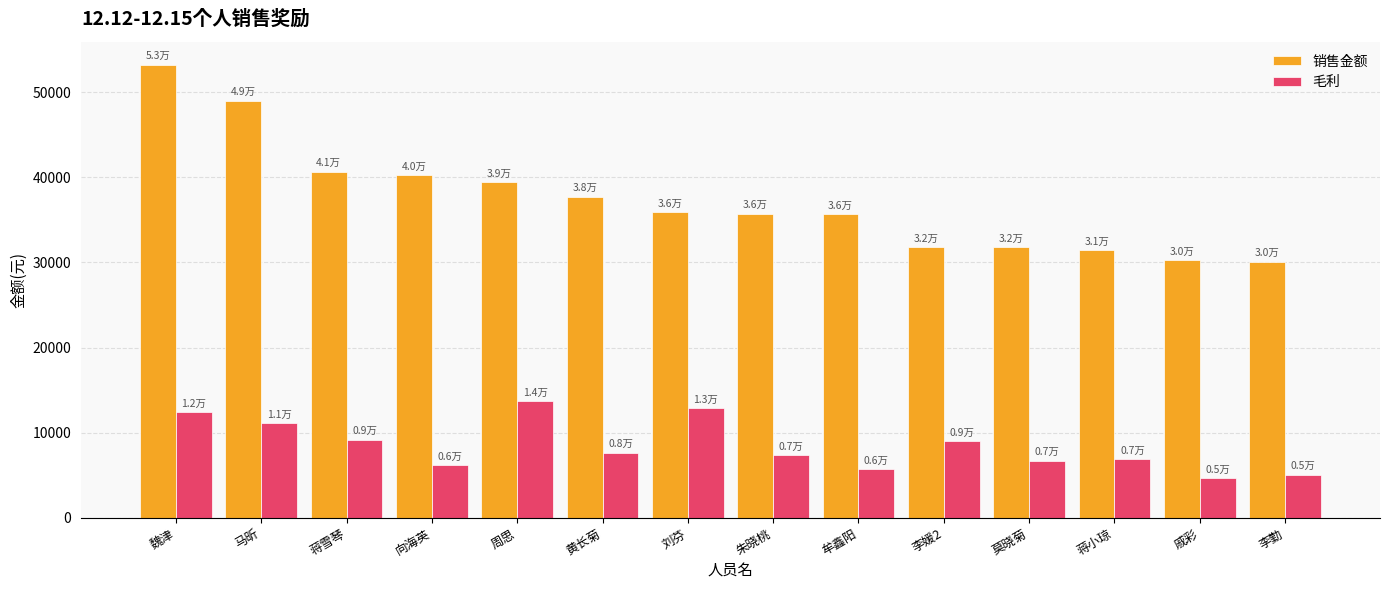

The 销售金额 series shows 35678.2 at 牟鑫阳. True or false?

True